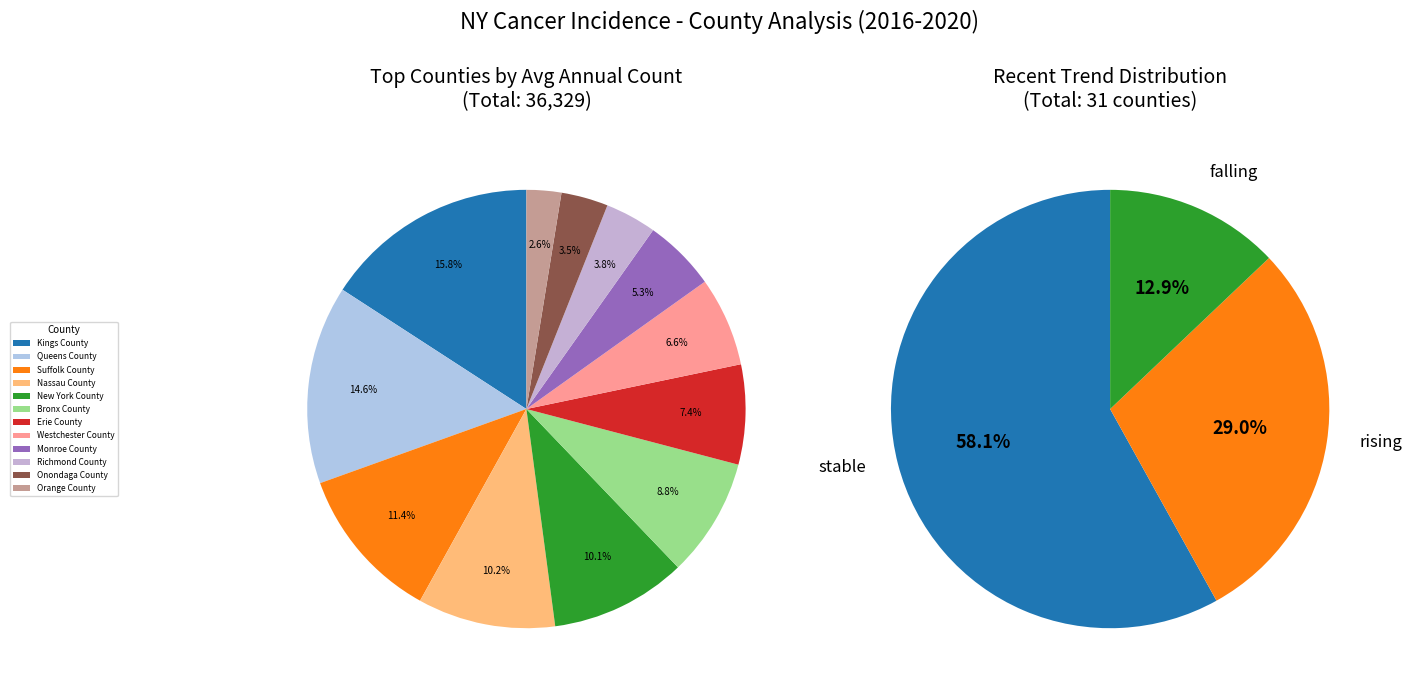

Count the number of slices in the pie.

3